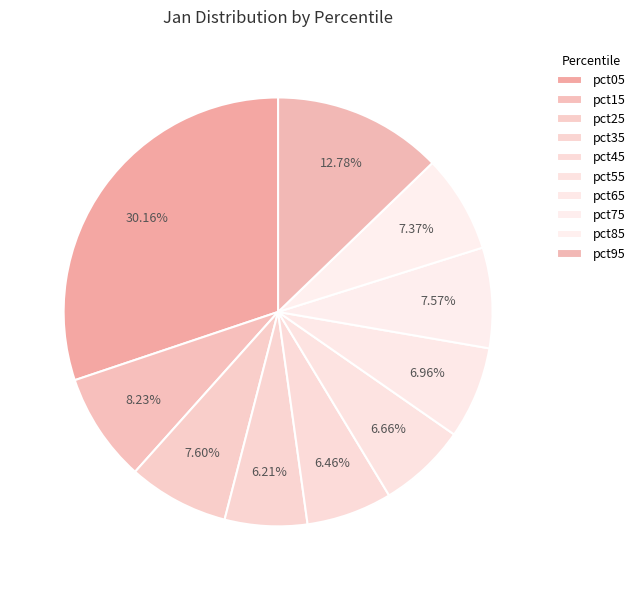

Count the number of slices in the pie.

10